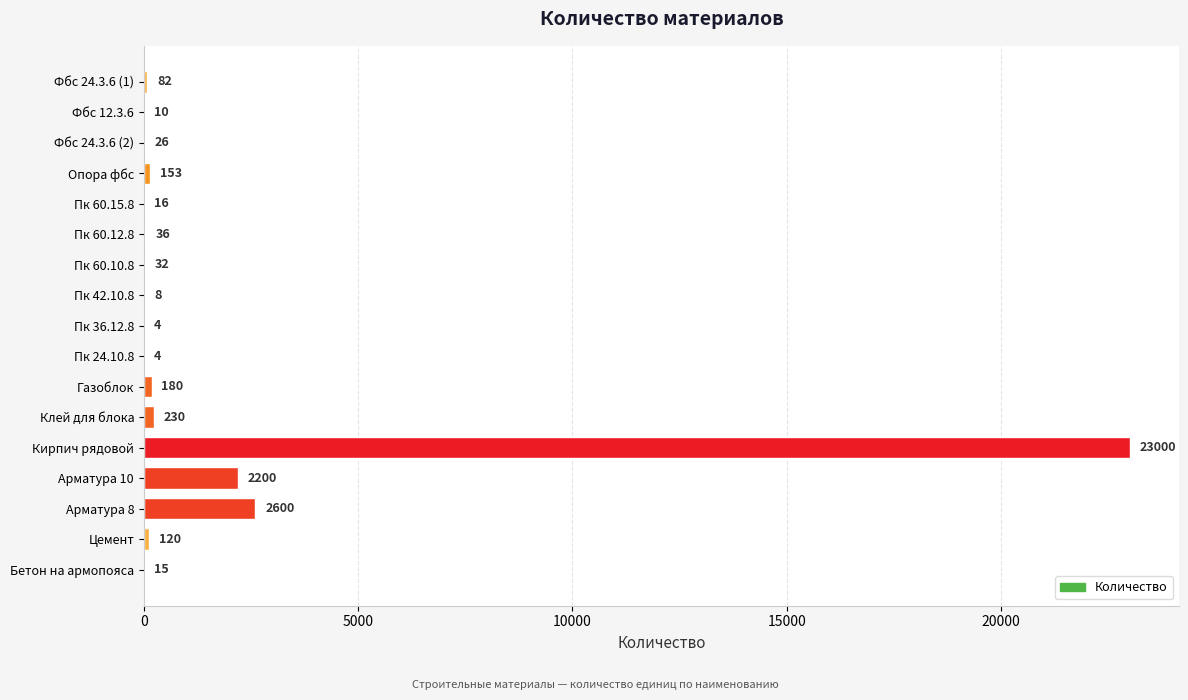

What is the maximum value shown in the chart?

23000